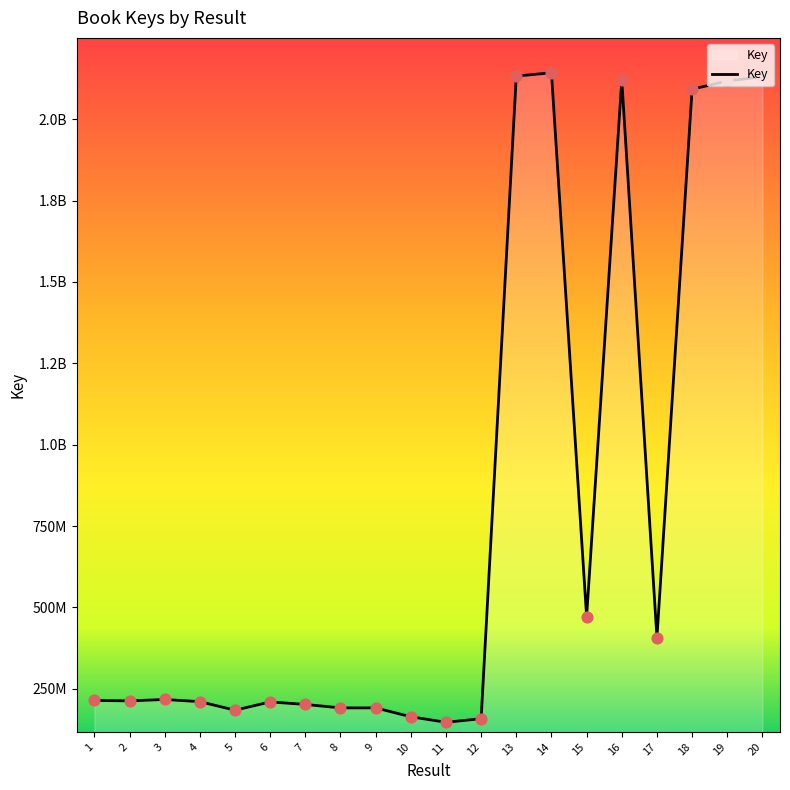

Approximately how many times larger is the value at 17 compared to 16?

0.2